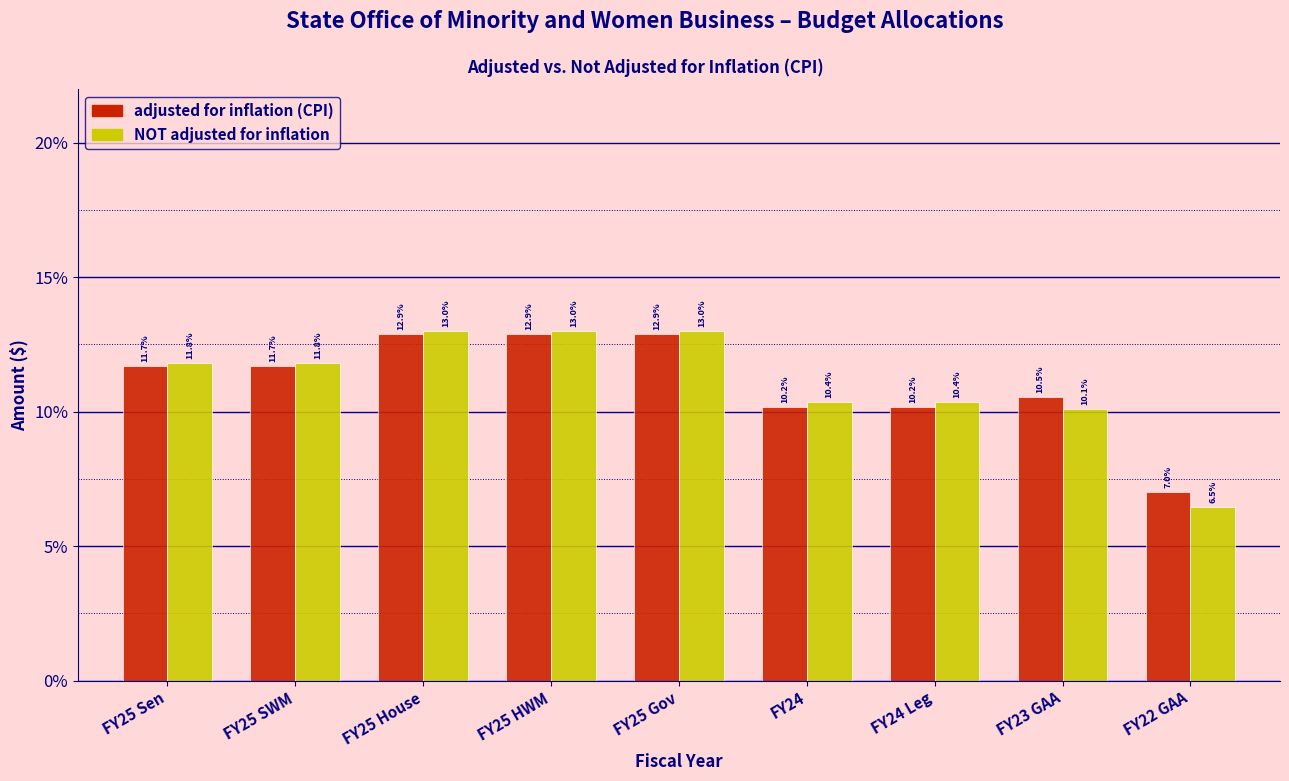

Reading left to right, what are all the values shown in this chart?

adjusted for inflation (CPI): 11.7	11.7	12.9	12.9	12.9	10.2	10.2	10.5	7.0
NOT adjusted for inflation: 11.8	11.8	13.0	13.0	13.0	10.4	10.4	10.1	6.5